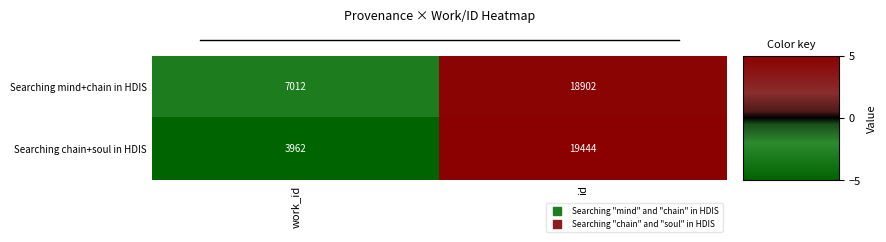

At which label does Searching chain+soul in HDIS reach its peak?

id